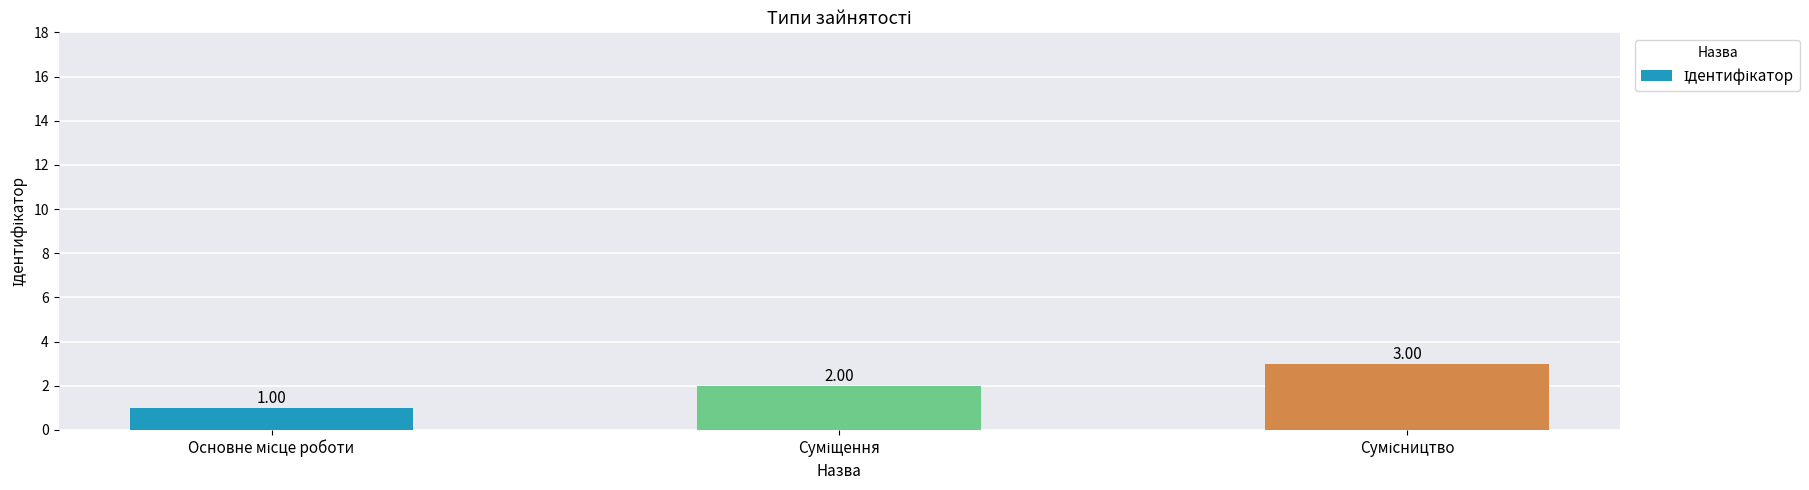

How many bars are there in total?

3